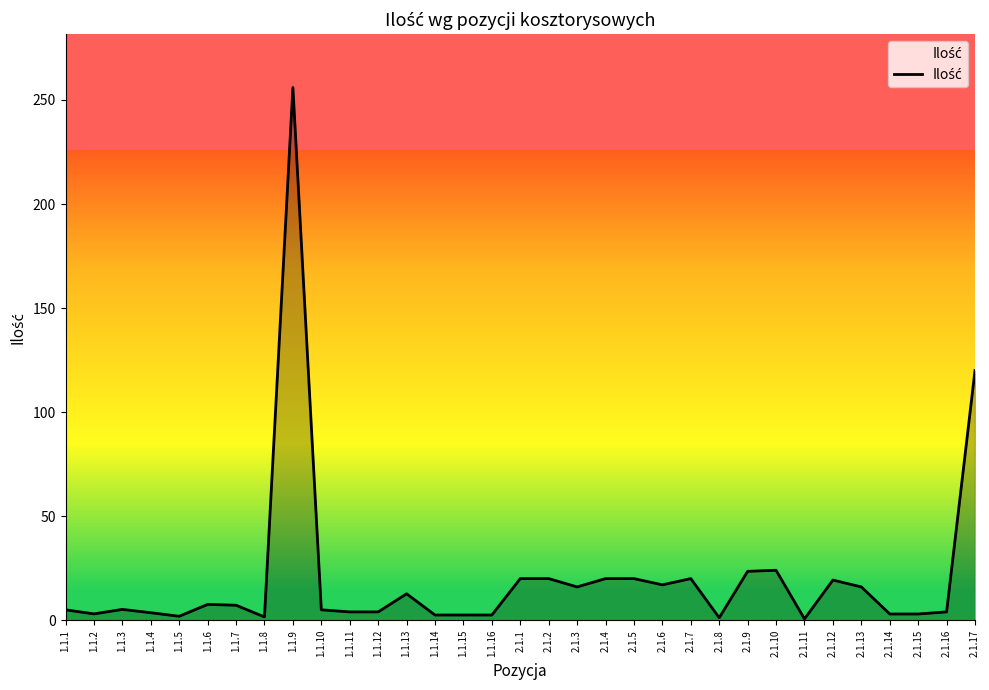

What is the change in value from 2.1.9 to 2.1.13?

-7.5